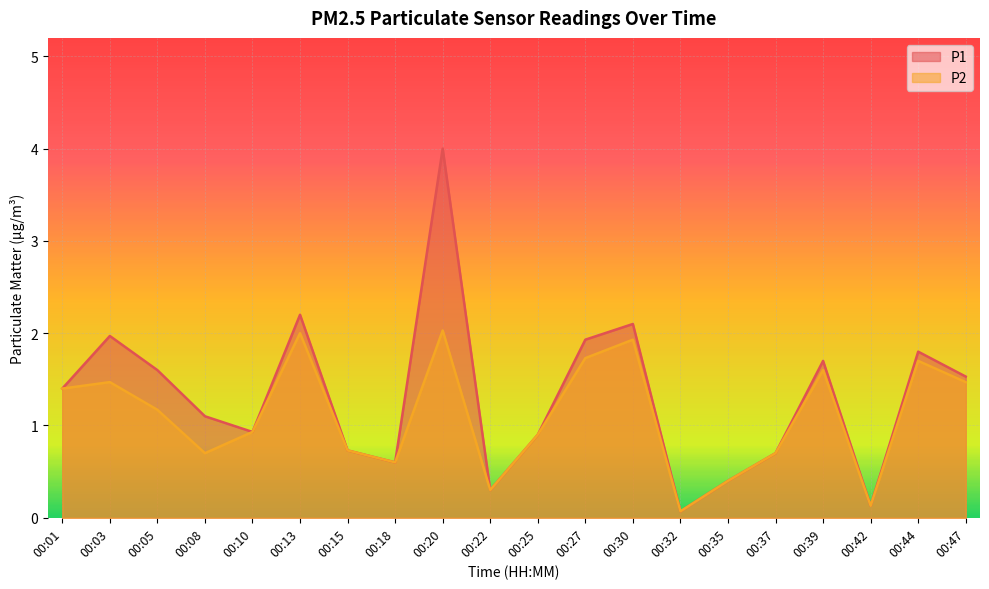

Which has a higher value, 00:27 or 00:25?

00:27